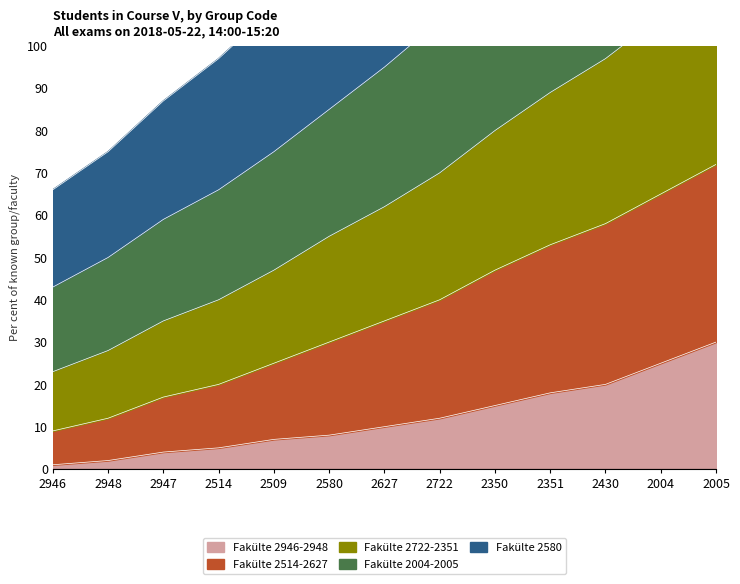

How many lines are shown in the chart?

5